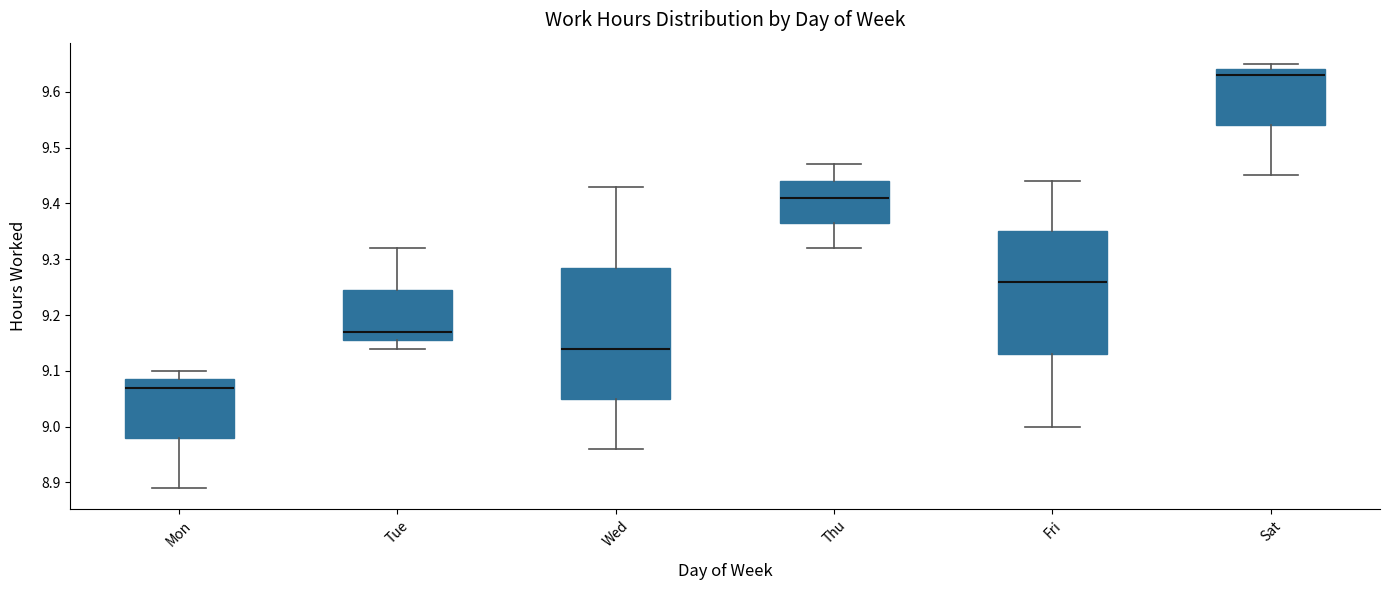

Which box is the tallest, from its lower edge to its upper edge?

Wed